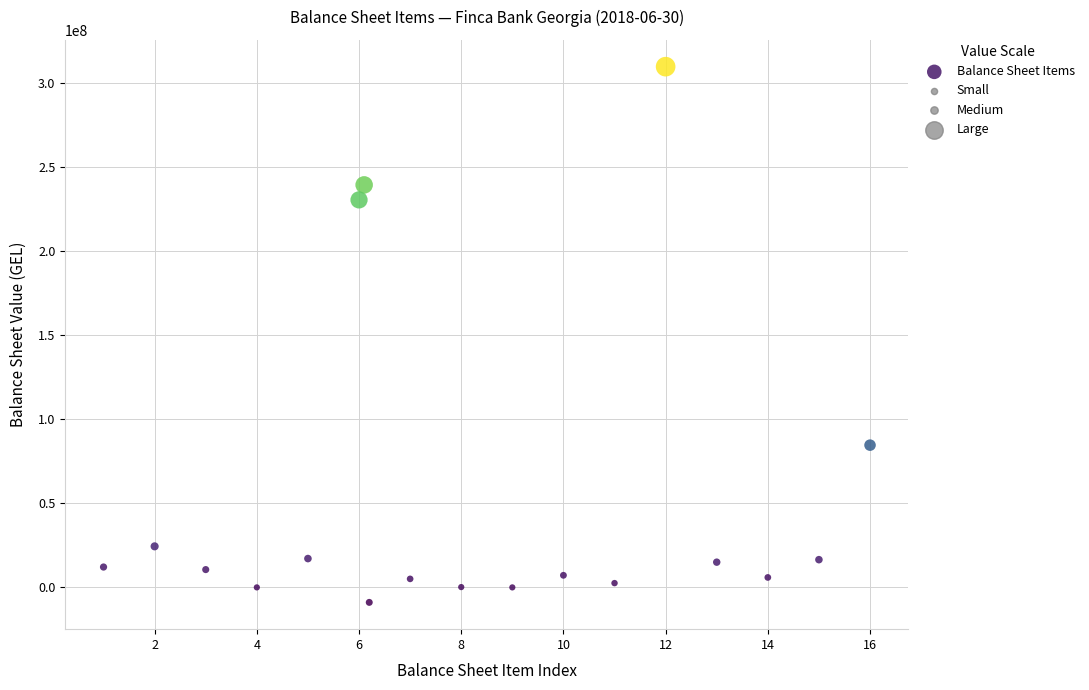

What Y value in the scatter plot is closest to 150364598?

84583558.2